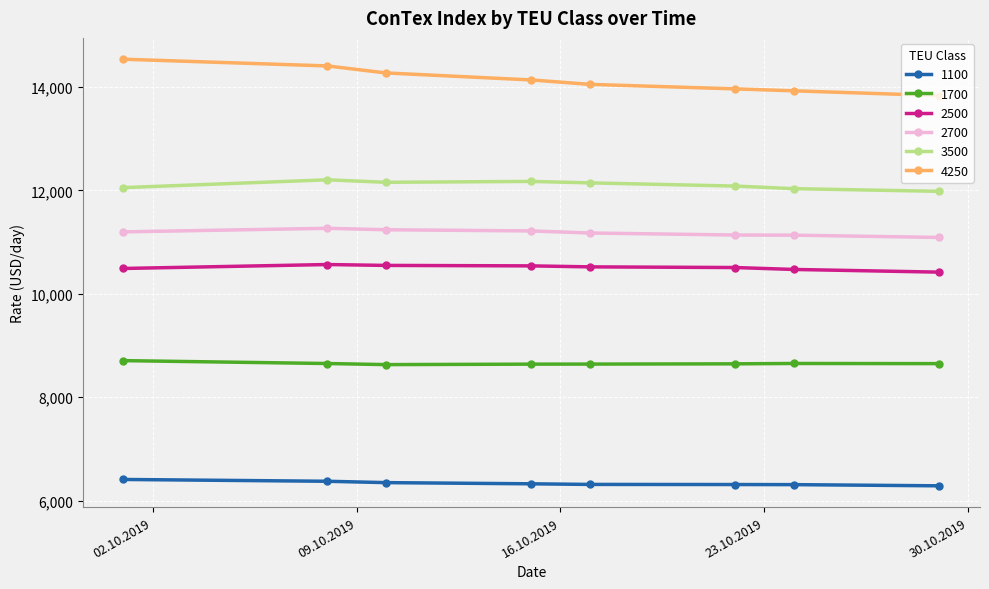

What is the value of the 3500 point at the 3rd from the left?

12158